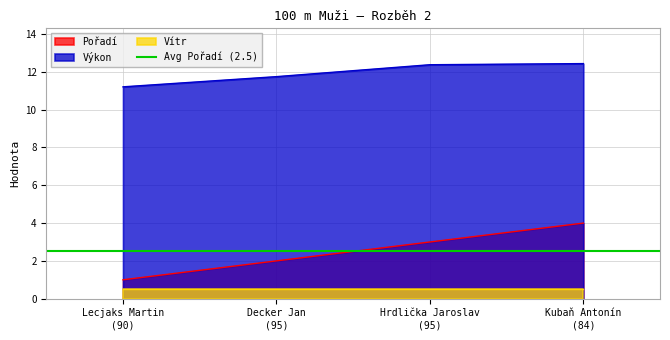

What is the highest value of the Výkon series?

12.4